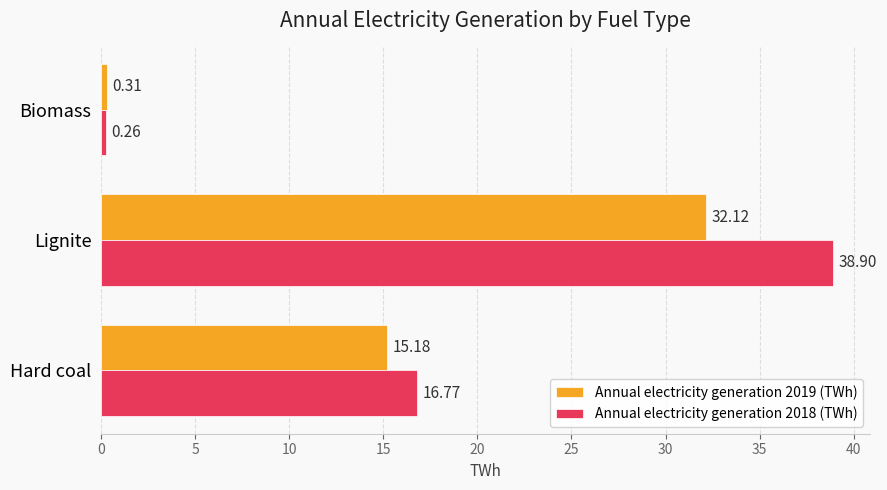

List the series in order of their overall mean, highest first.

Annual electricity generation 2018 (TWh), Annual electricity generation 2019 (TWh)